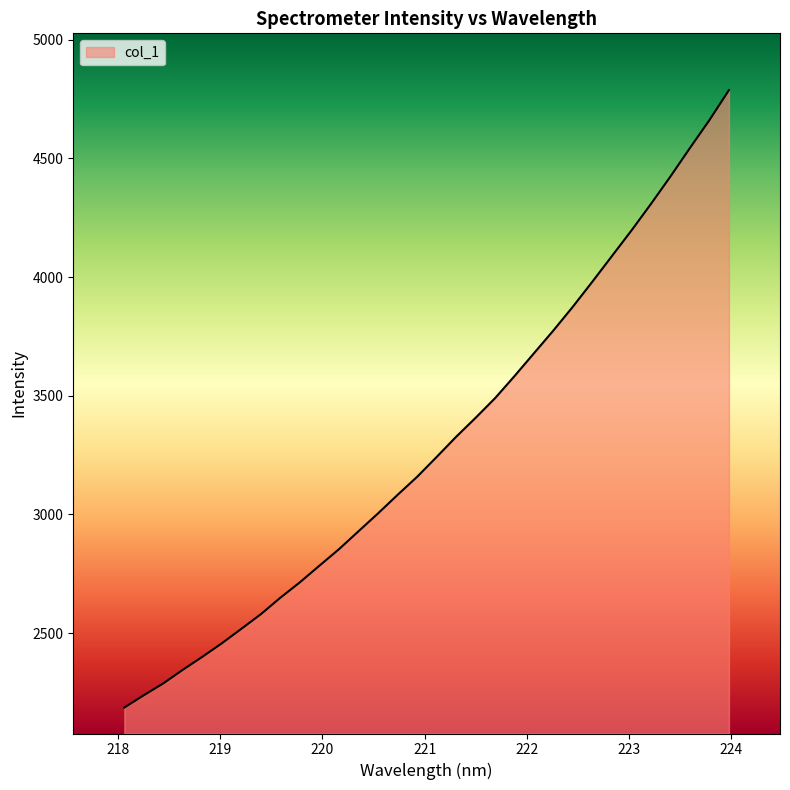

What is the difference between the maximum and minimum values?

2602.2